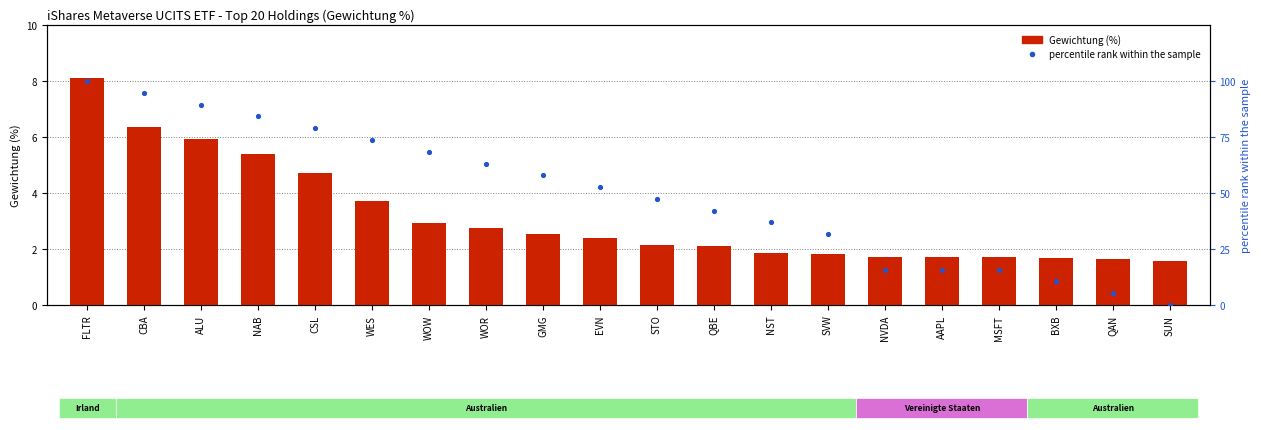

Which series has the widest spread of Y values?

percentile rank within the sample